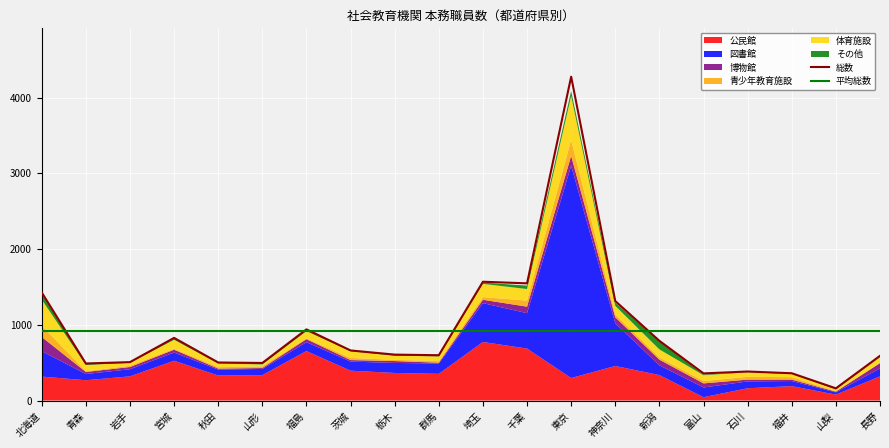

Between 石川 and 富山, which is larger?

石川